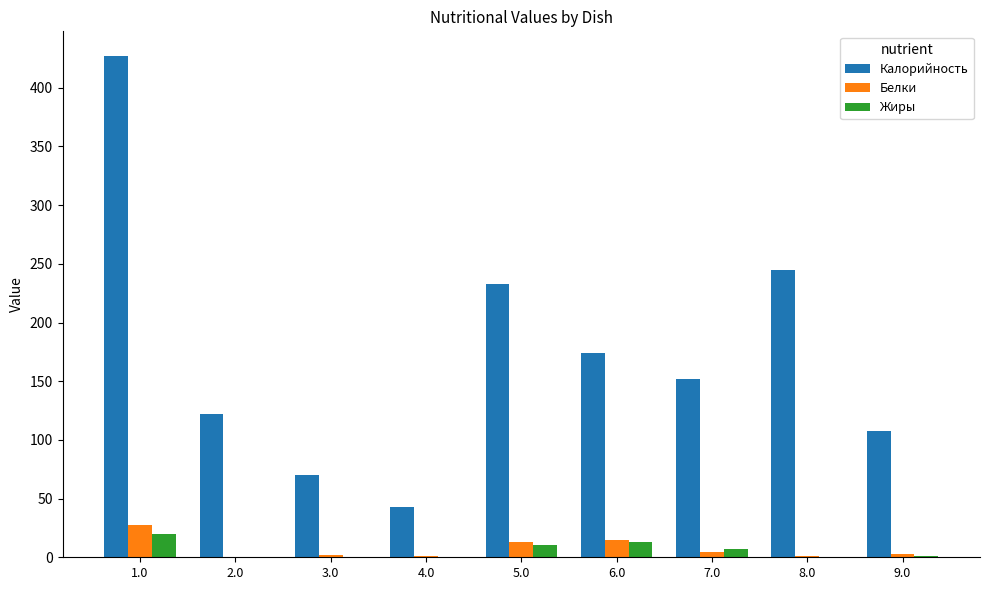

What is the difference between the Белки values at 9.0 and 3.0?

0.8